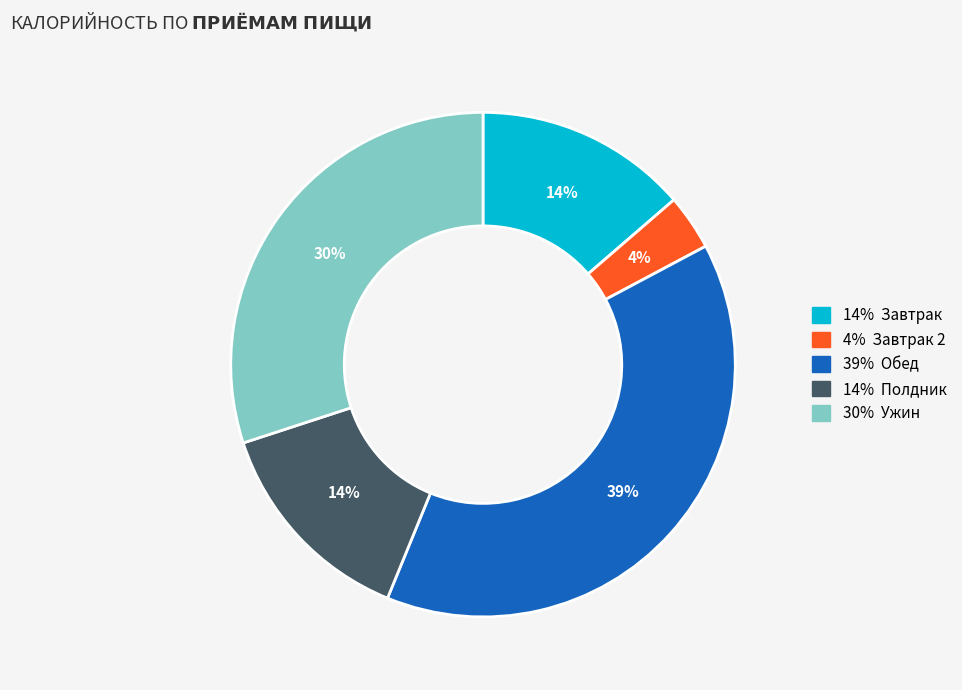

Is it true that 39% Обед is 39% of the pie?

True